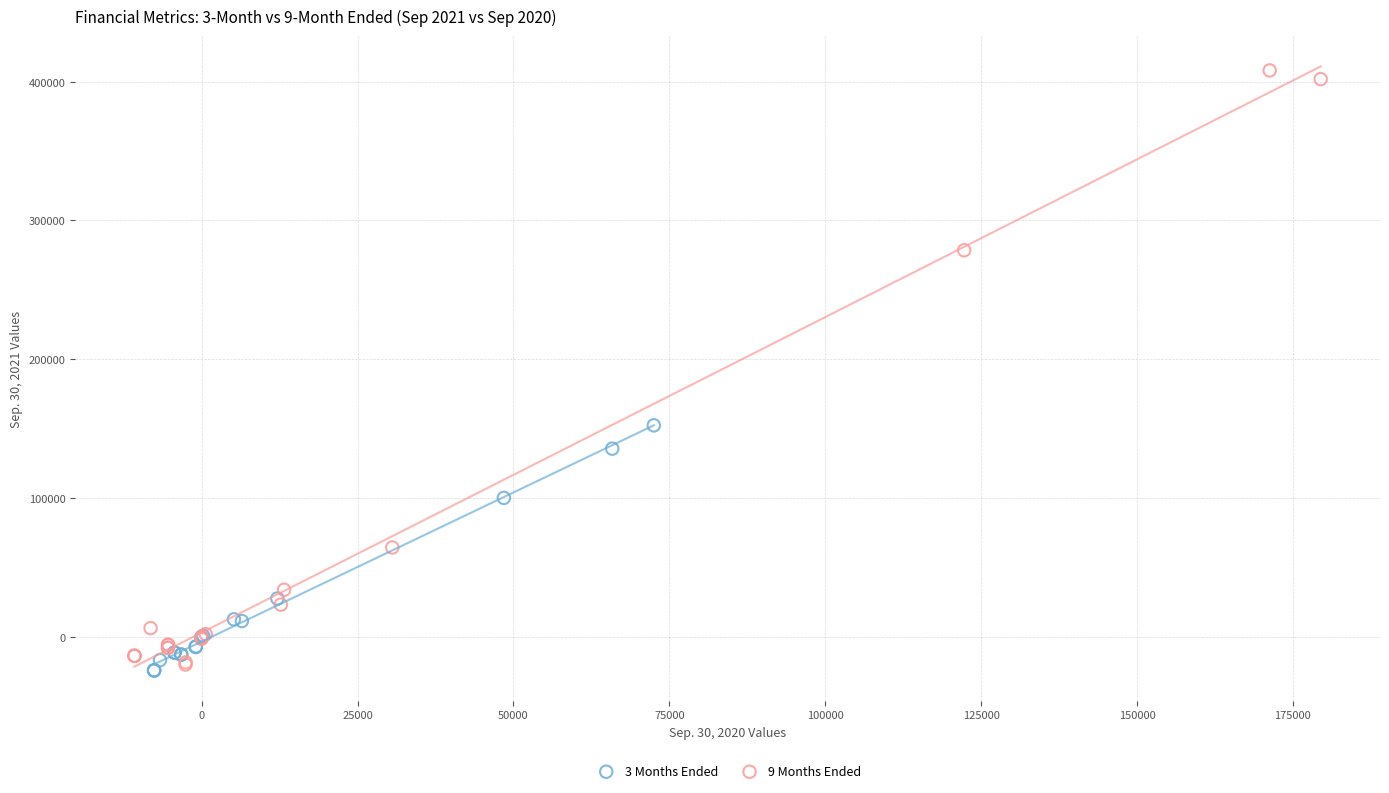

Which series reaches the maximum Y coordinate?

9 Months Ended